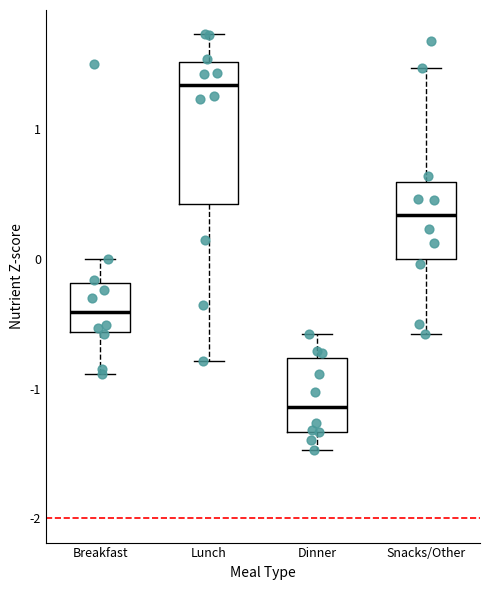

Reading left to right, transcribe this box plot: for each box, give where its median line is, the range the box spans, and where its two whiskers end, as read against the y-axis. The values are not printed on the chart, so give them approximately, as read against the axis.

Breakfast: median -0.4, box -0.6 to -0.2, whiskers -0.9 to 0.0
Lunch: median 1.3, box 0.4 to 1.5, whiskers -0.8 to 1.7
Dinner: median -1.1, box -1.3 to -0.8, whiskers -1.5 to -0.6
Snacks/Other: median 0.3, box 0.0 to 0.6, whiskers -0.6 to 1.5